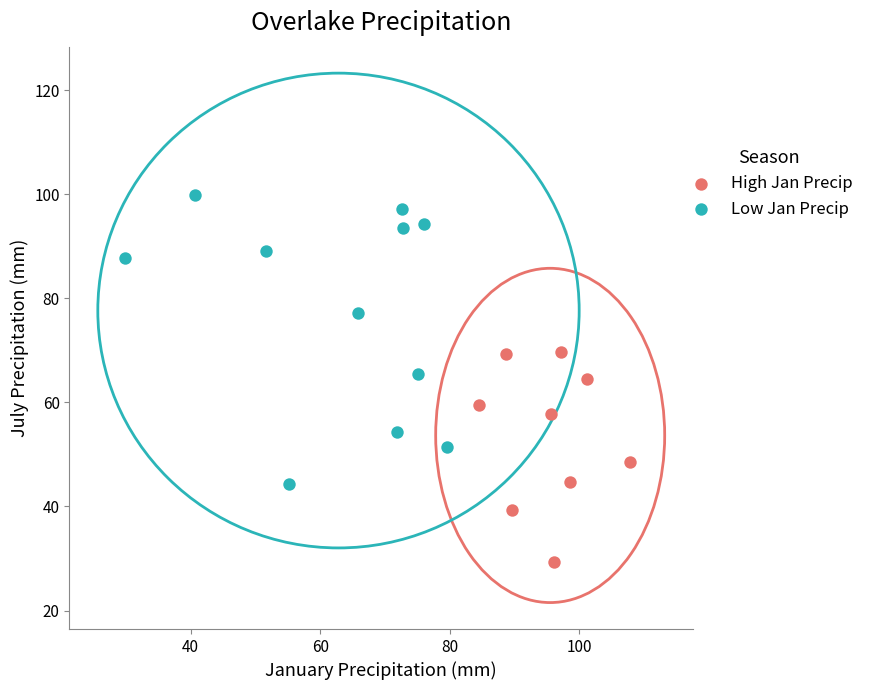

Which series contains the highest Y value?

Low Jan Precip